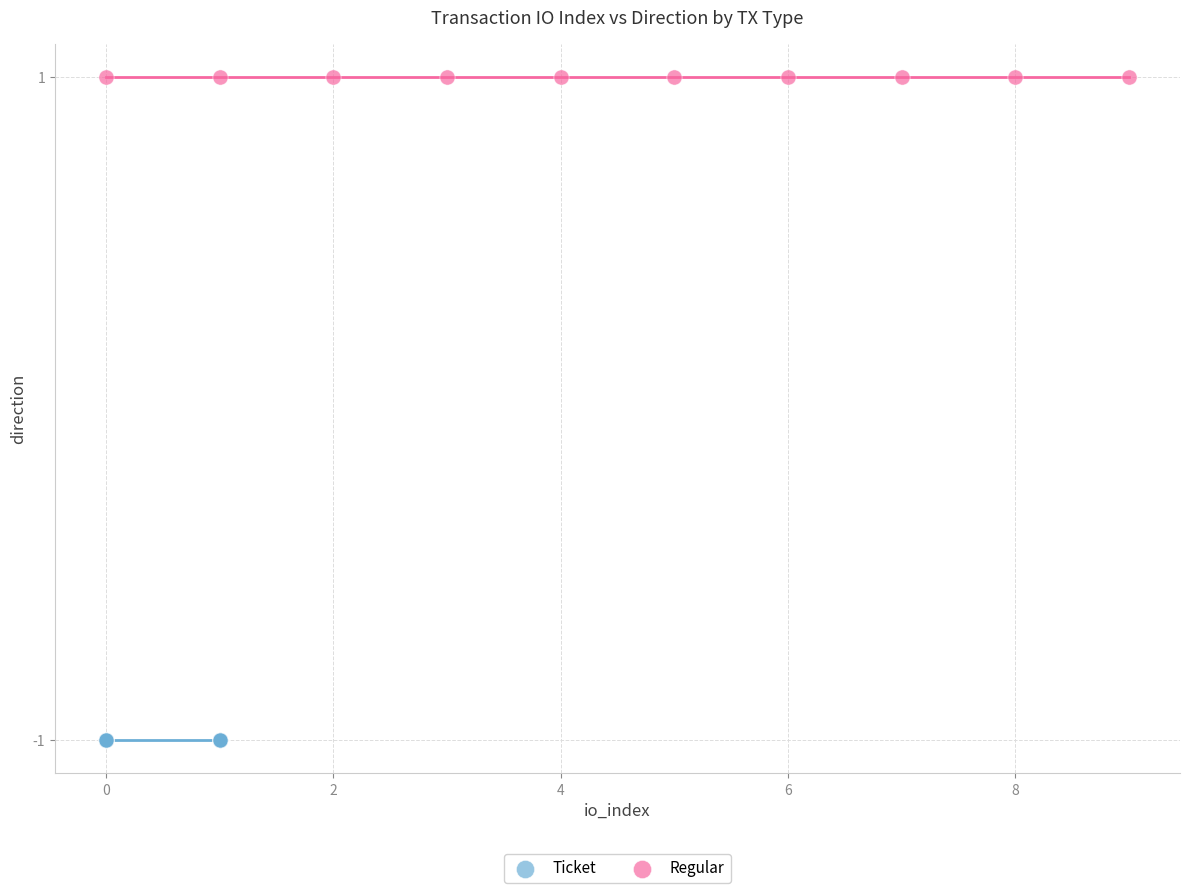

Which series contains the highest Y value?

Regular